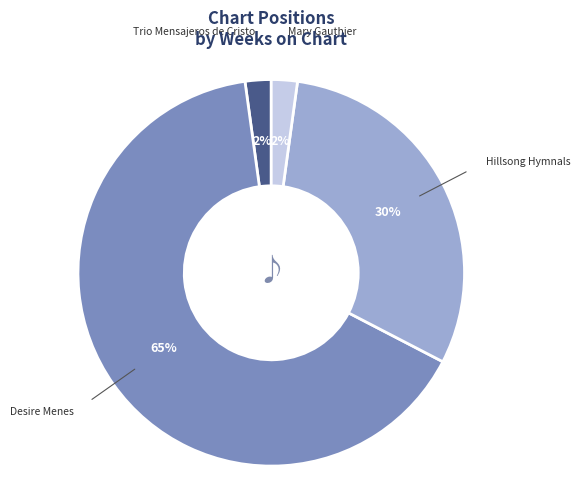

To the nearest percent, what is the average slice percentage?

25%